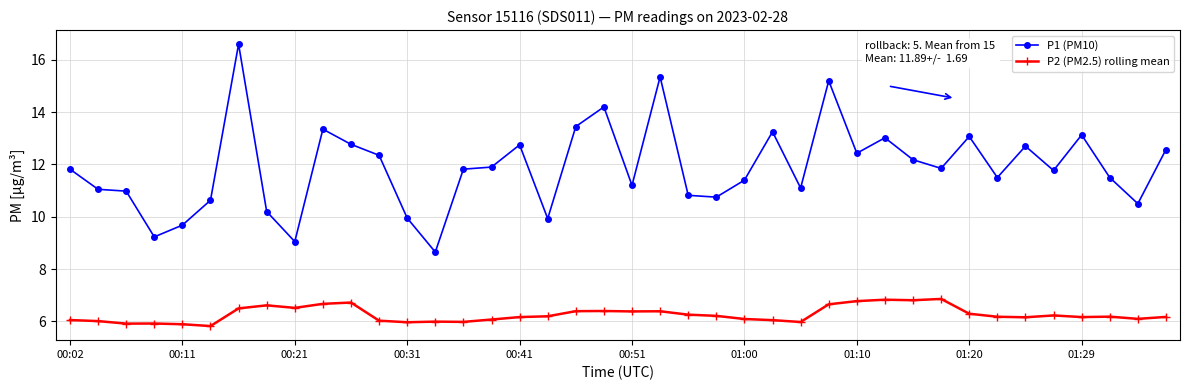

Rank the series by their maximum value, from highest to lowest.

P1 (PM10), P2 (PM2.5) rolling mean